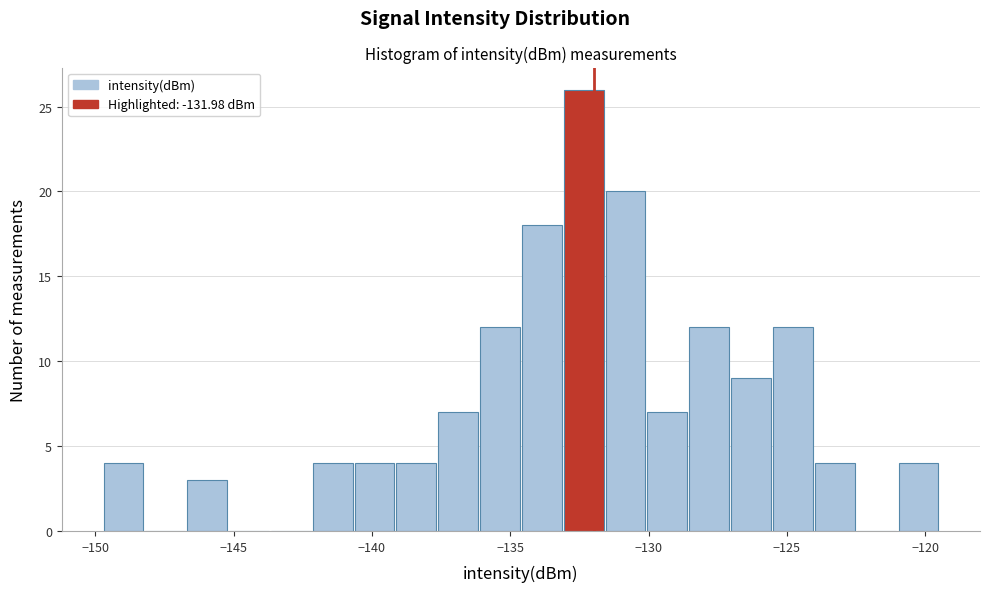

Read against the x-axis, roughly where is the centre of the tallest bar?

-132.5